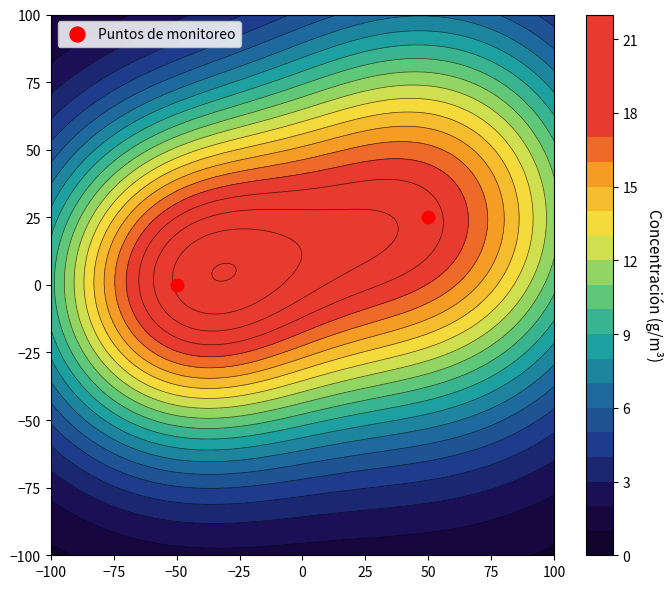

How many positive values are there?

1